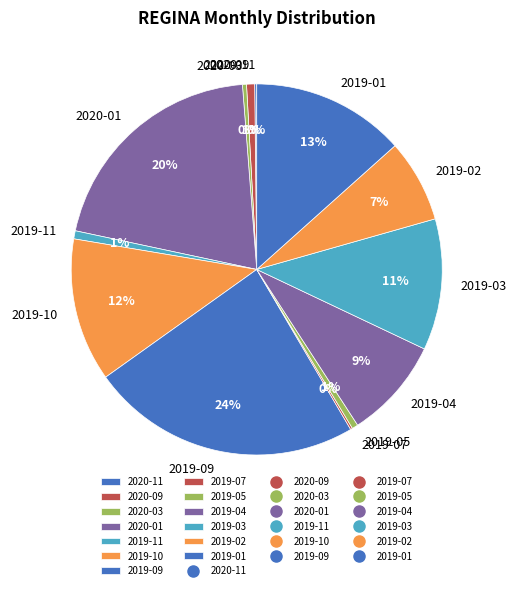

Between 2019-02 and 2019-03, which is larger?

2019-03